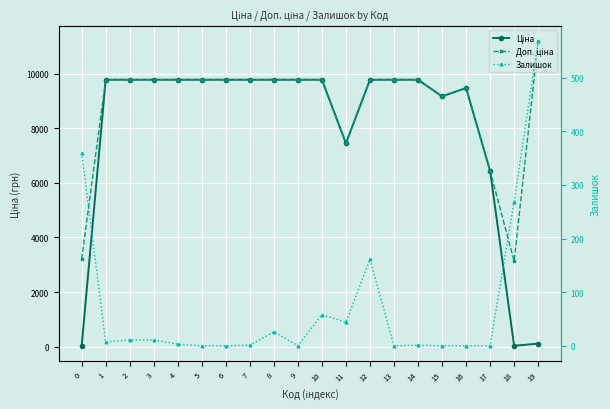

What is the sum of the Ціна values at 2 and 9?

19551.0